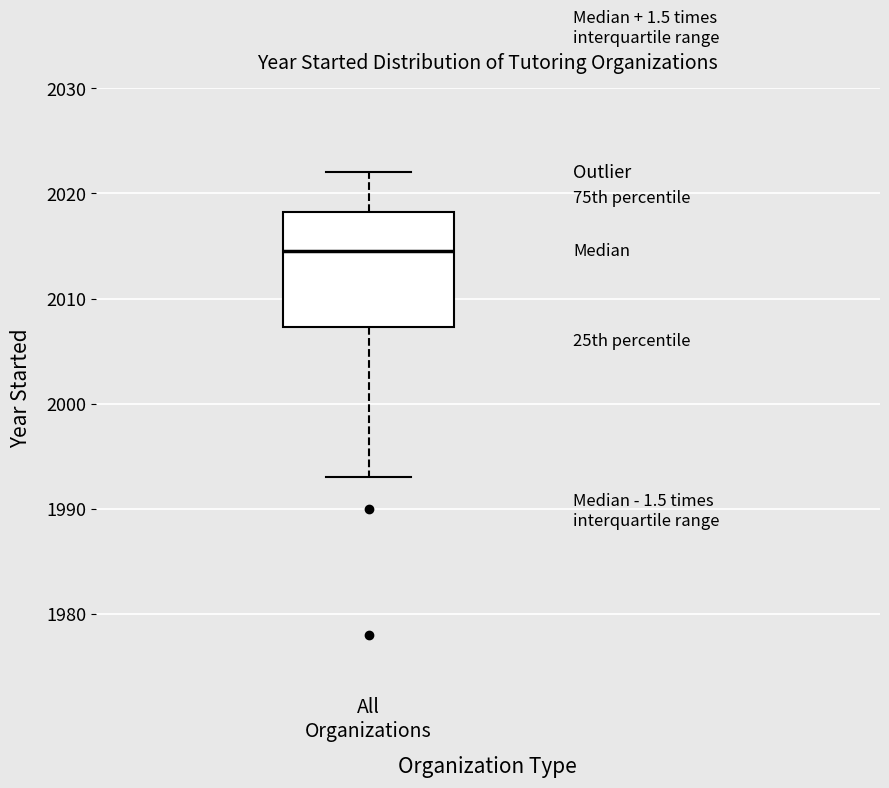

Transcribe this box plot: give where the median line is, the range the box spans, and where the two whiskers end, as read against the y-axis. The values are not printed on the chart, so give them approximately, as read against the axis.

median 2015, box 2007 to 2018, whiskers 1993 to 2022